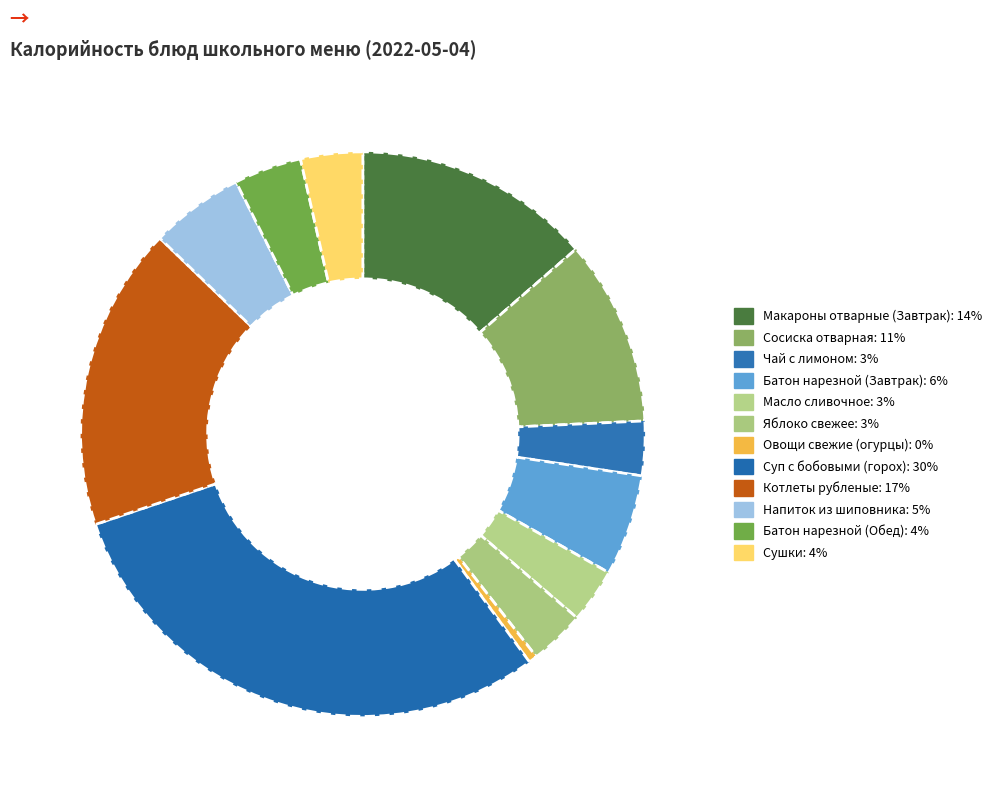

Is Напиток из шиповника the majority of the pie?

No